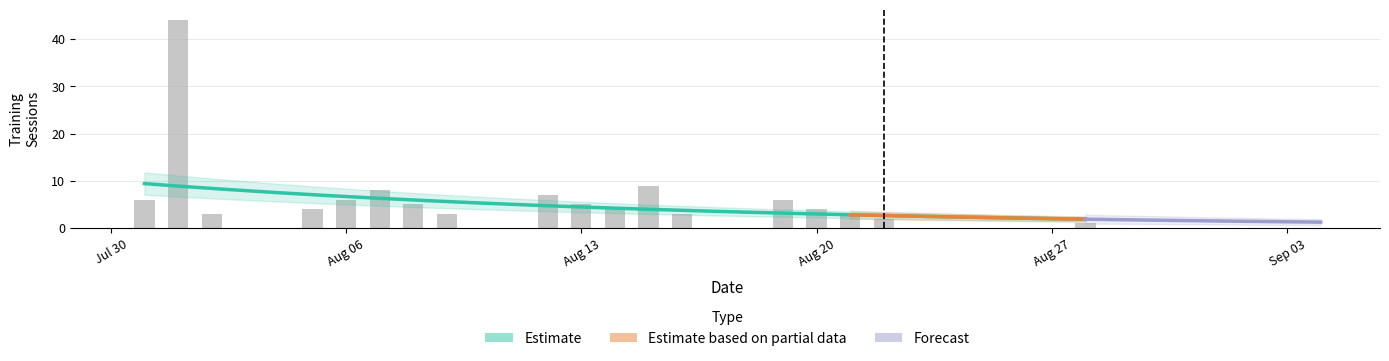

The chart shows a value of 4 at Aug 20. True or false?

True